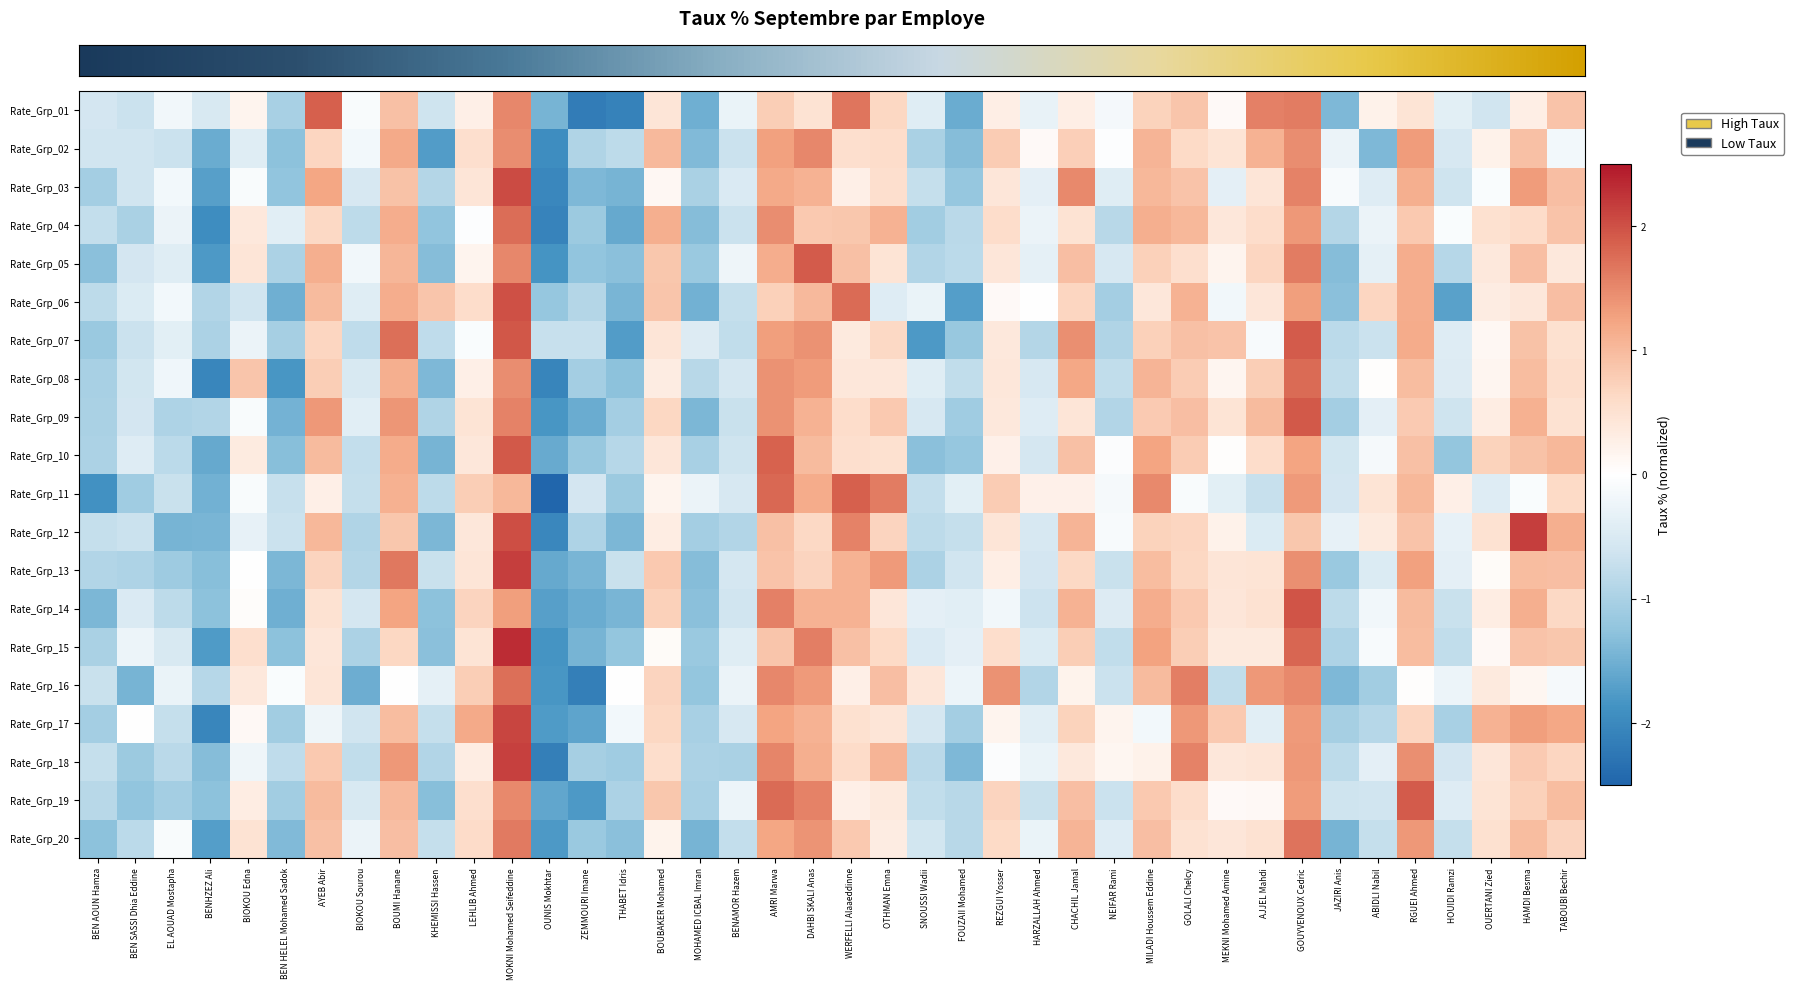

Which category has the highest value across all series?

MOKNI Mohamed Seifeddine